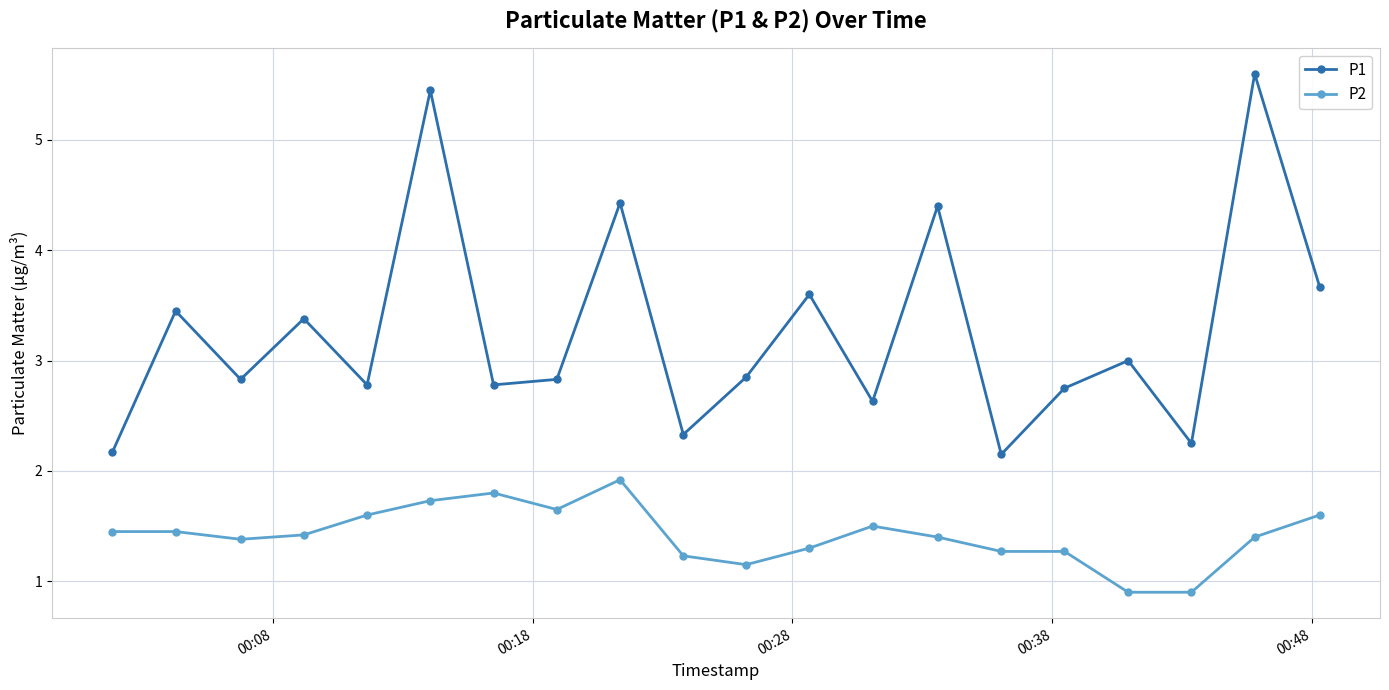

True or false: P2 and P1 intersect in this chart.

False